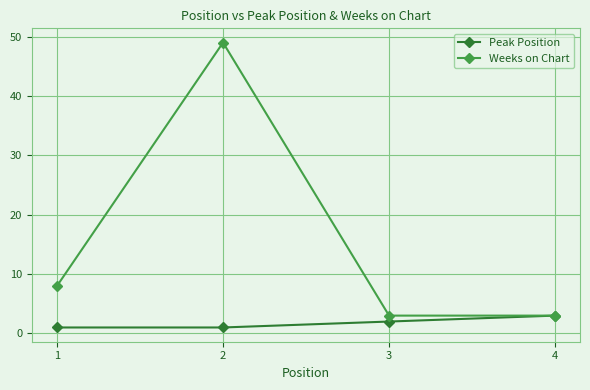

How many data points does each series have?

4